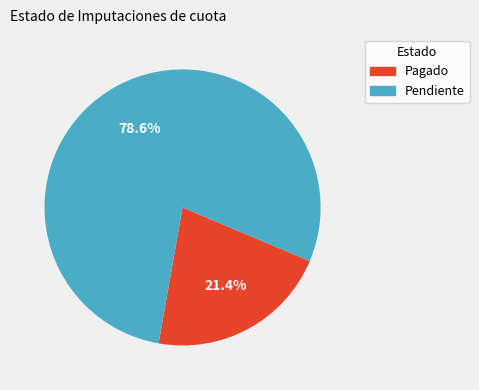

Is the sum of Pendiente and Pagado greater than half?

Yes